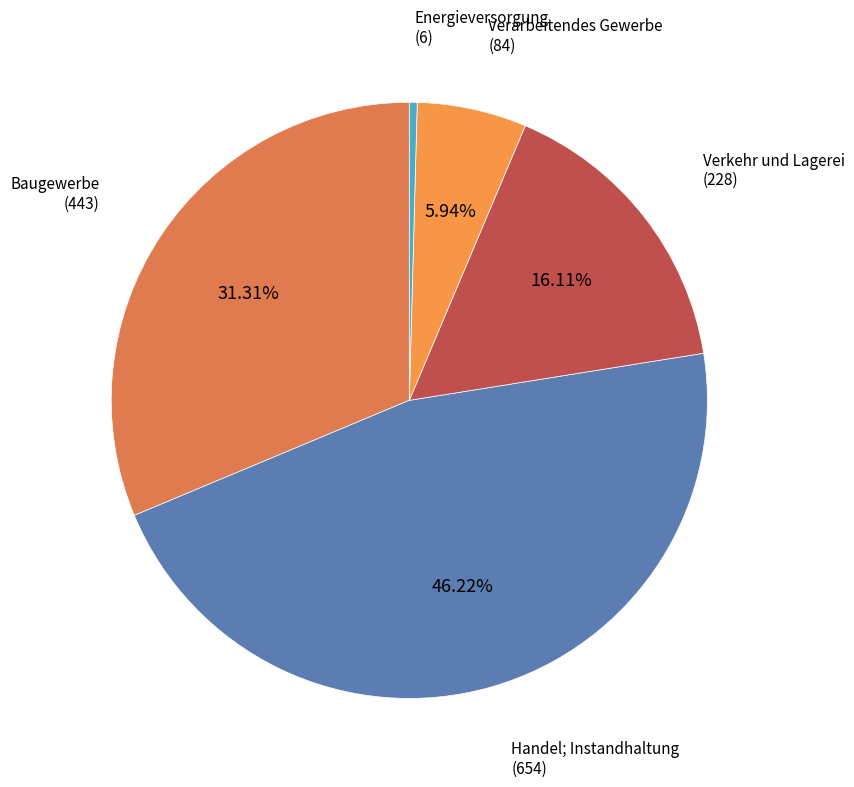

Which slice is the largest?

Handel; Instandhaltung
(654)